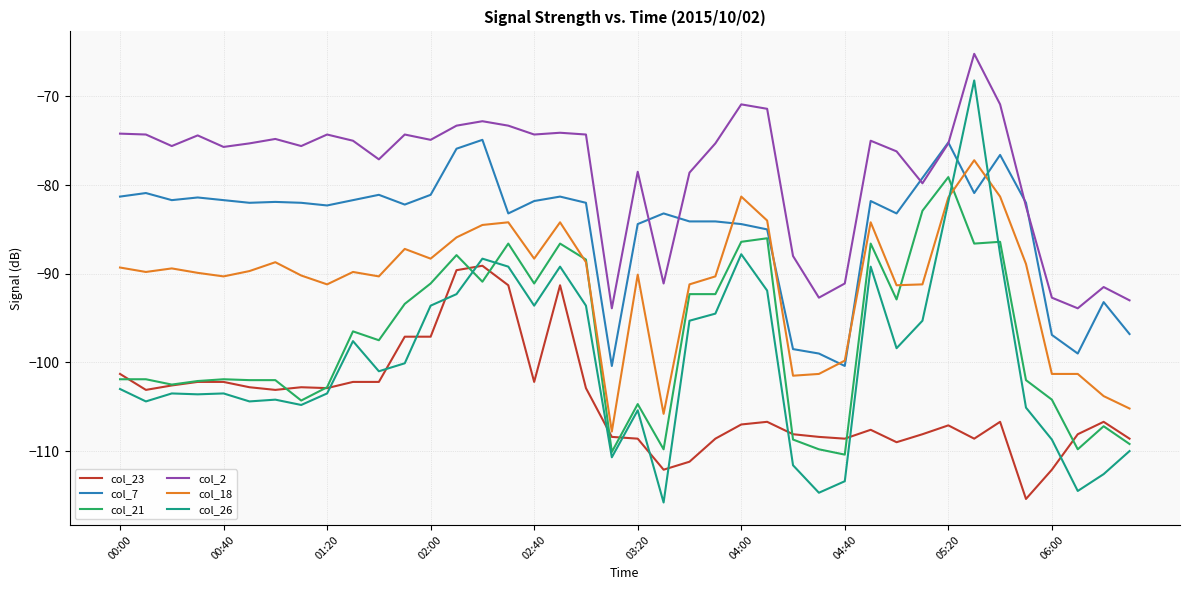

How many values in the col_21 series exceed -97?

19